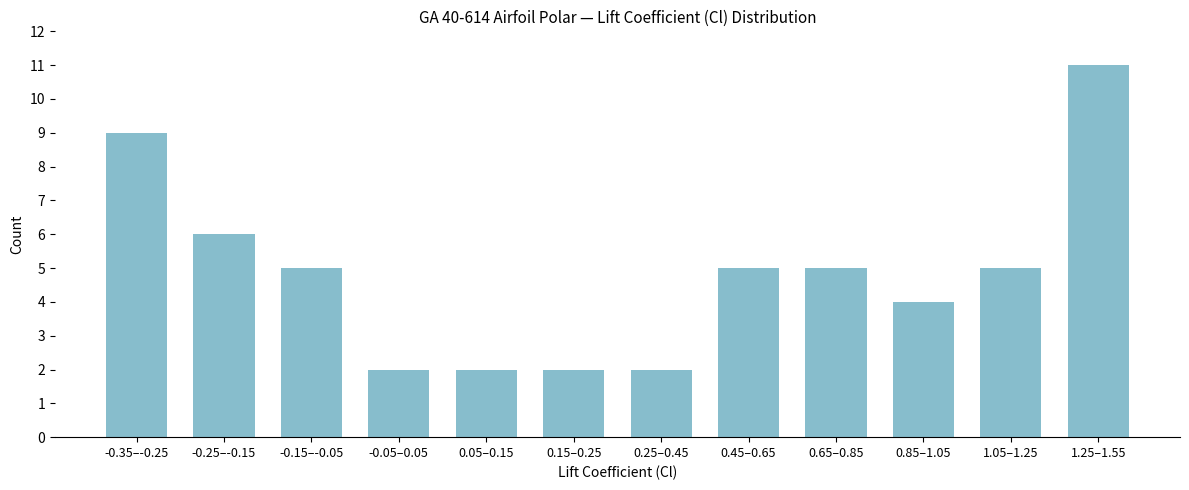

Reading left to right, transcribe all the data shown in this chart.

-0.35–-0.25=9	-0.25–-0.15=6	-0.15–-0.05=5	-0.05–0.05=2	0.05–0.15=2	0.15–0.25=2	0.25–0.45=2	0.45–0.65=5	0.65–0.85=5	0.85–1.05=4	1.05–1.25=5	1.25–1.55=11